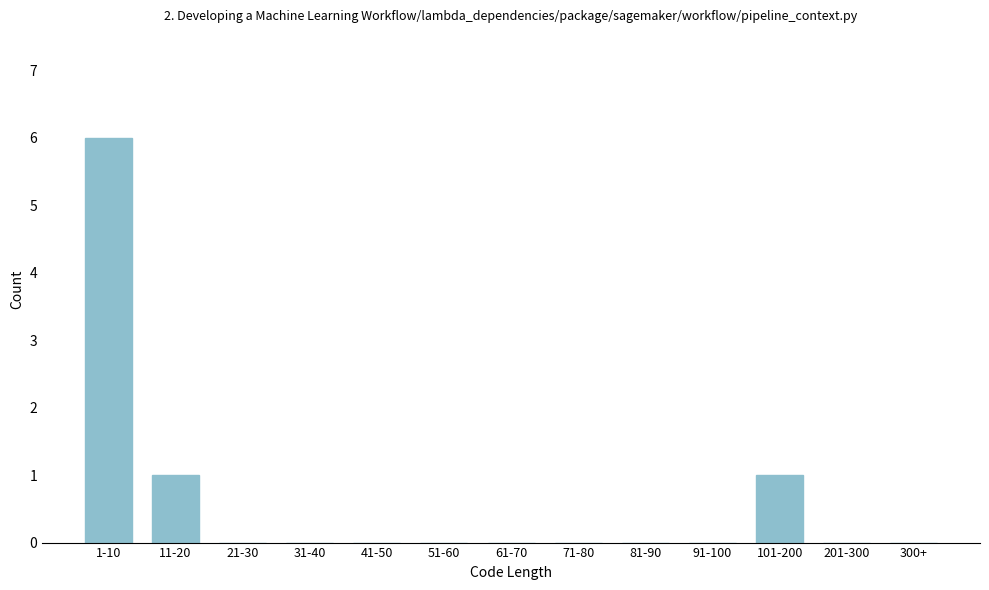

Reading right to left, list all the values displayed in this chart.

300+=0	201-300=0	101-200=1	91-100=0	81-90=0	71-80=0	61-70=0	51-60=0	41-50=0	31-40=0	21-30=0	11-20=1	1-10=6